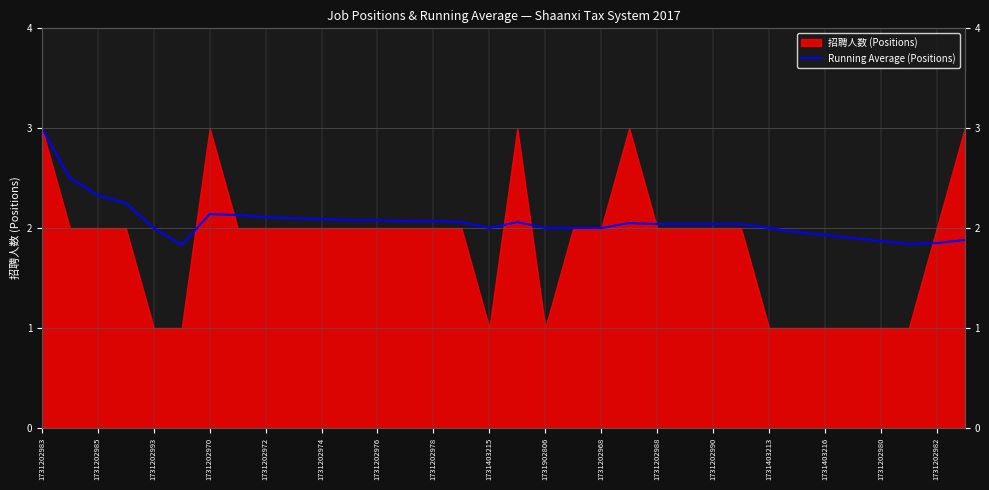

How many lines are shown in the chart?

1